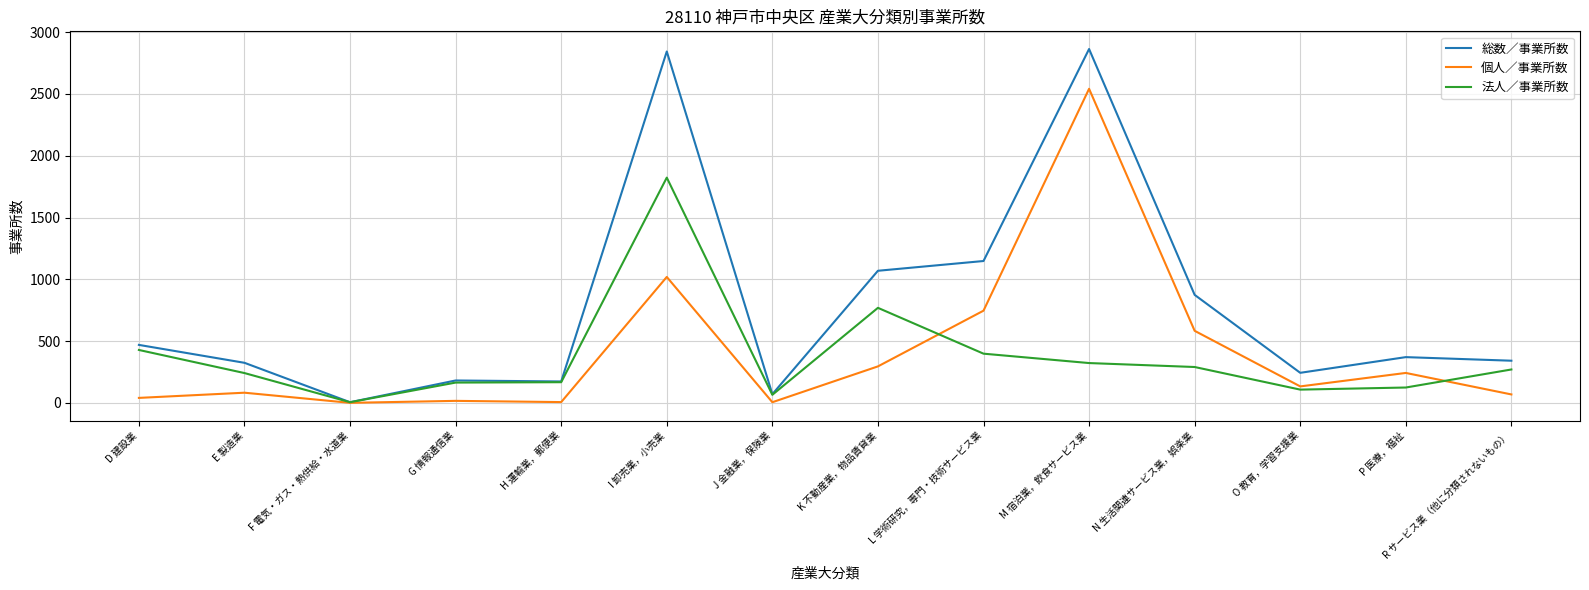

Where is 個人／事業所数 nearest to the value 1271?

I 卸売業，小売業